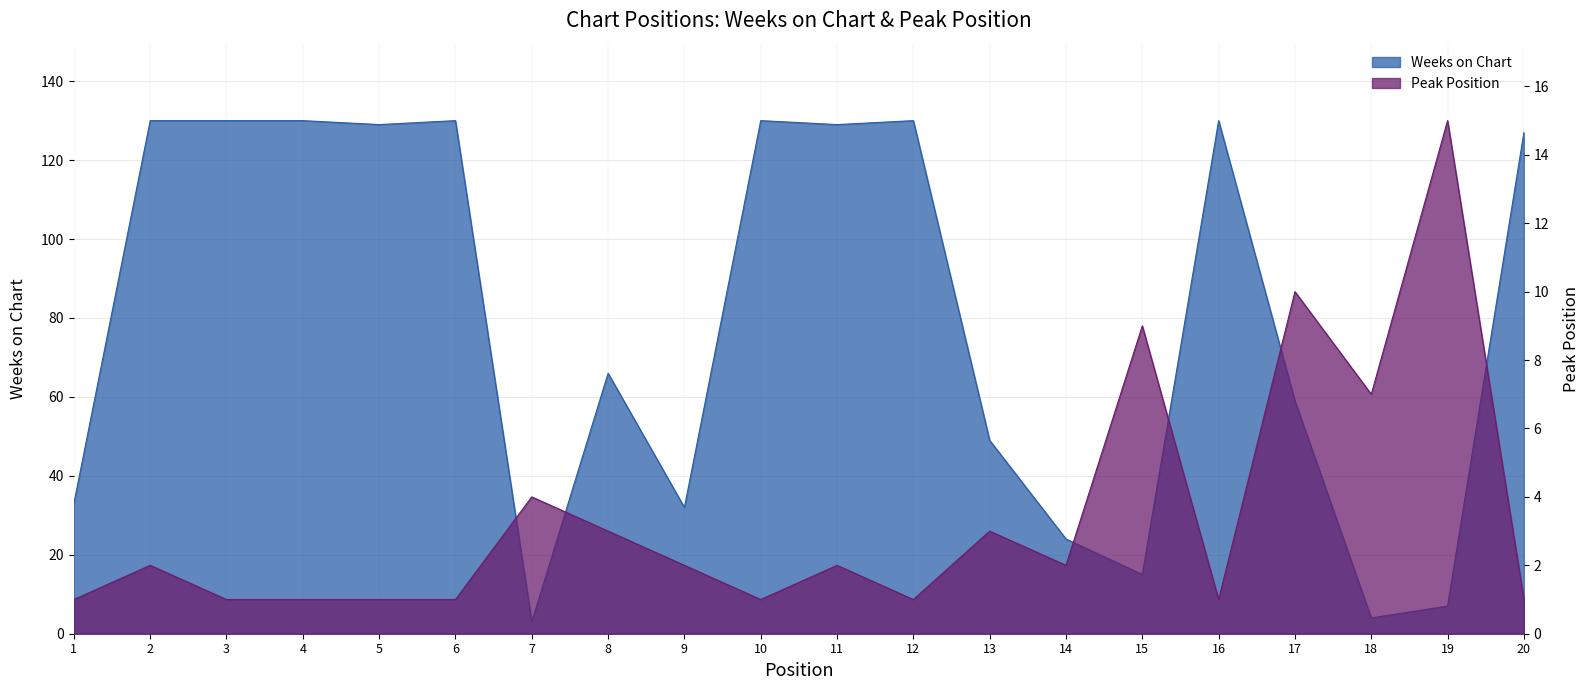

What is the sum of all Weeks on Chart values?

1587